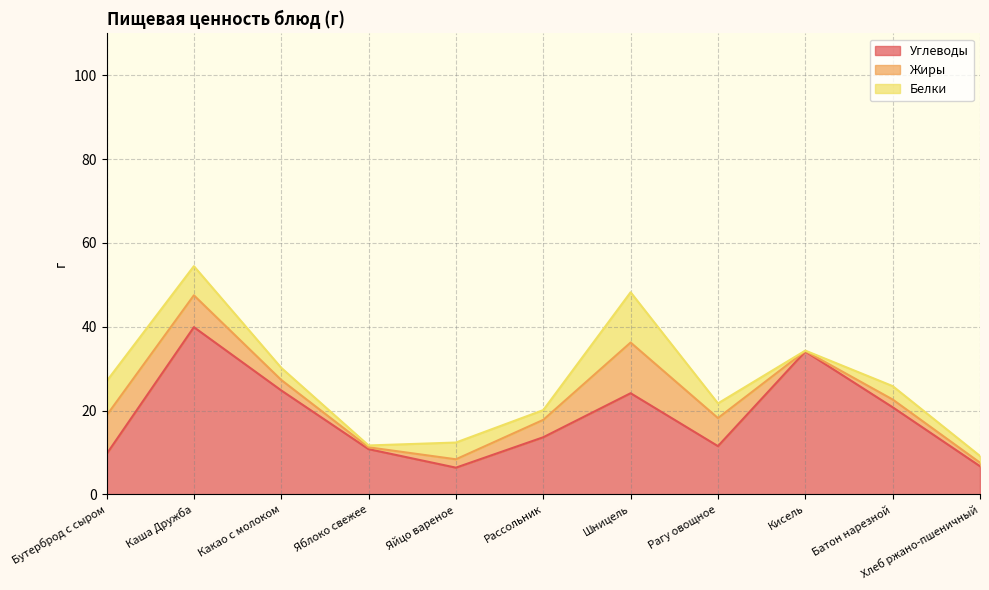

Which series ends up on top after the final intersection of Жиры and Белки?

Жиры